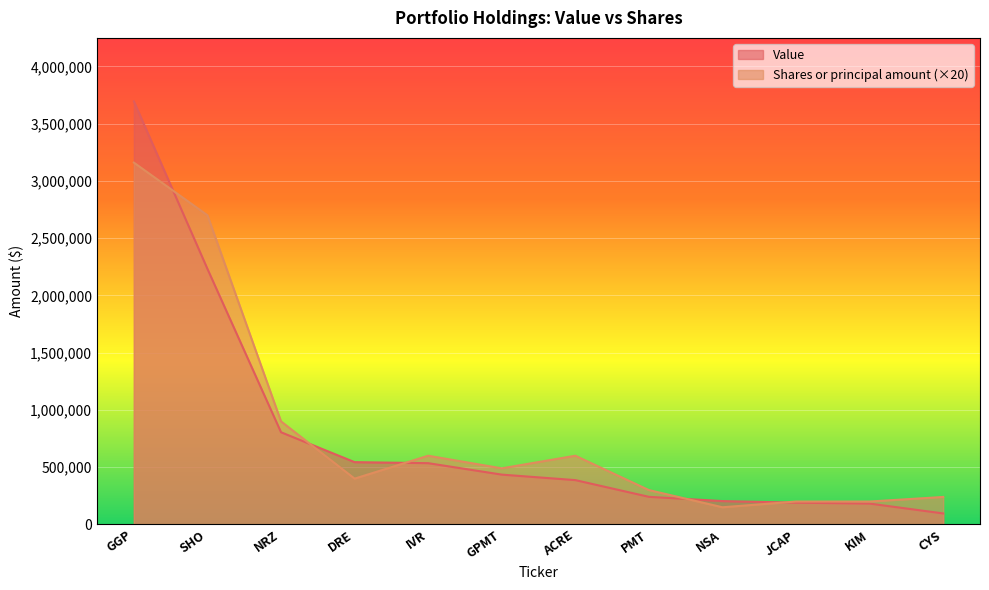

What is the value of the Shares or principal amount point at the 6th from the left?

490000